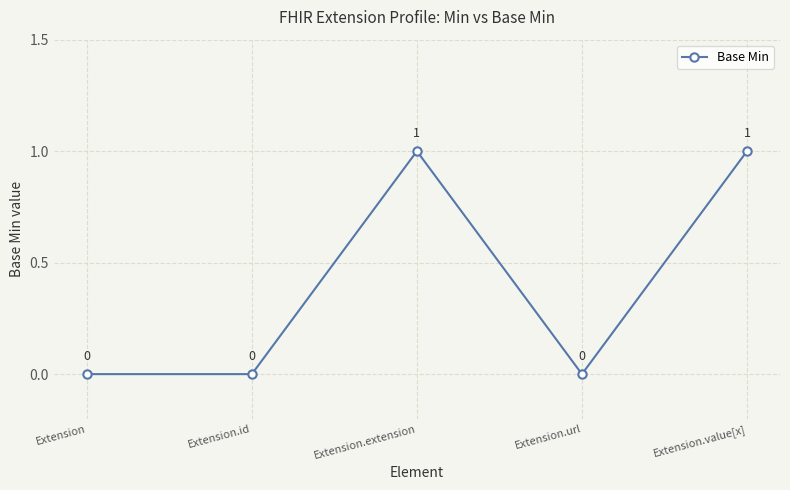

True or false: the data has more than 0 interior local peaks.

True